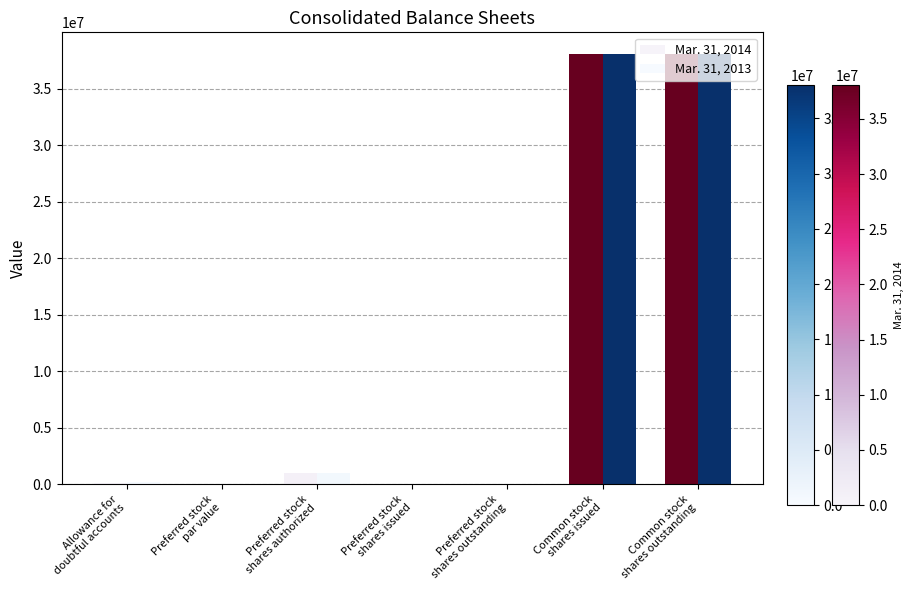

What is the spread (max minus min) of values at Common stock
shares outstanding?

41667